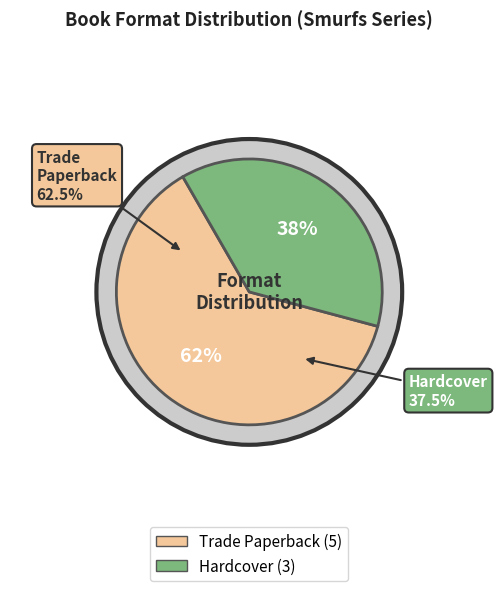

To the nearest percent, what percentage of the pie is counts?

62%